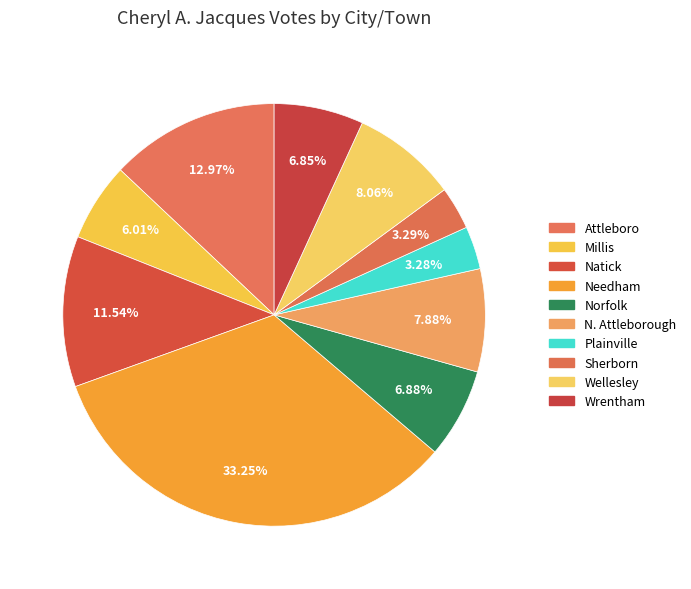

How many slices are in this pie chart?

10